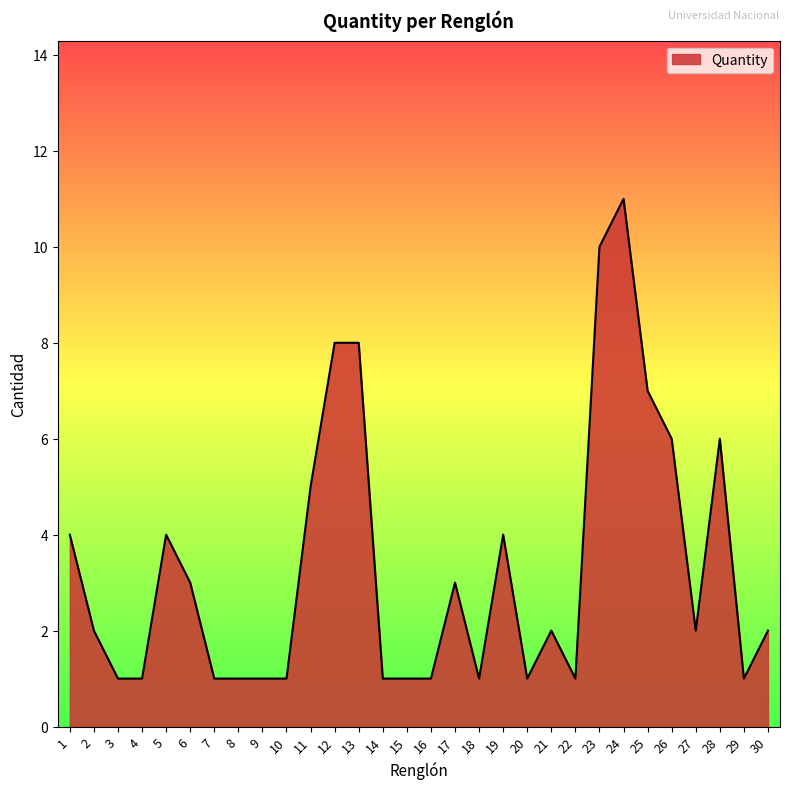

What is the change in value from 2 to 16?

-1